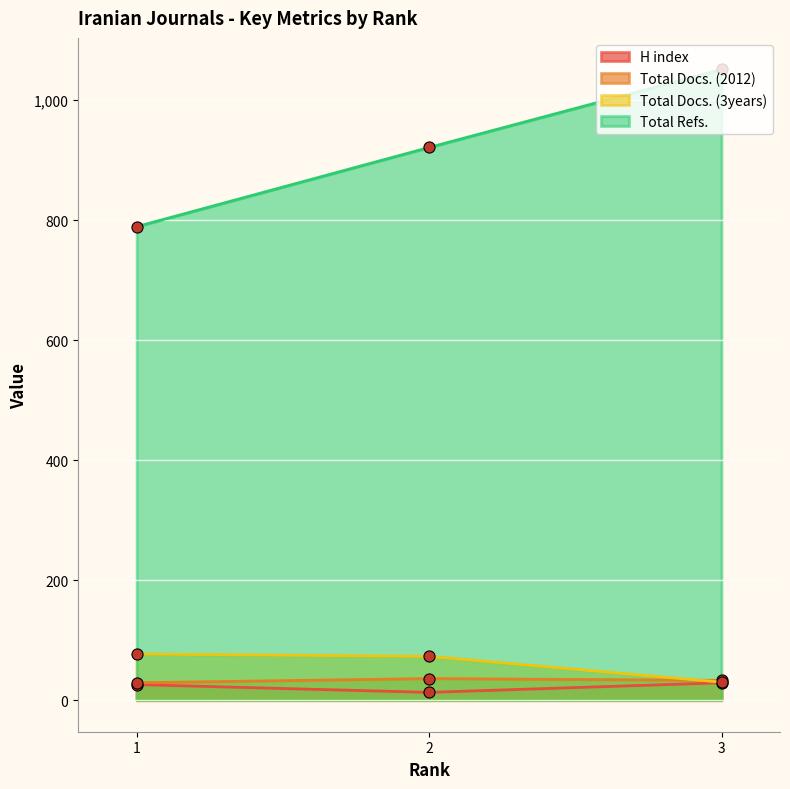

Count the number of categories in the chart.

3